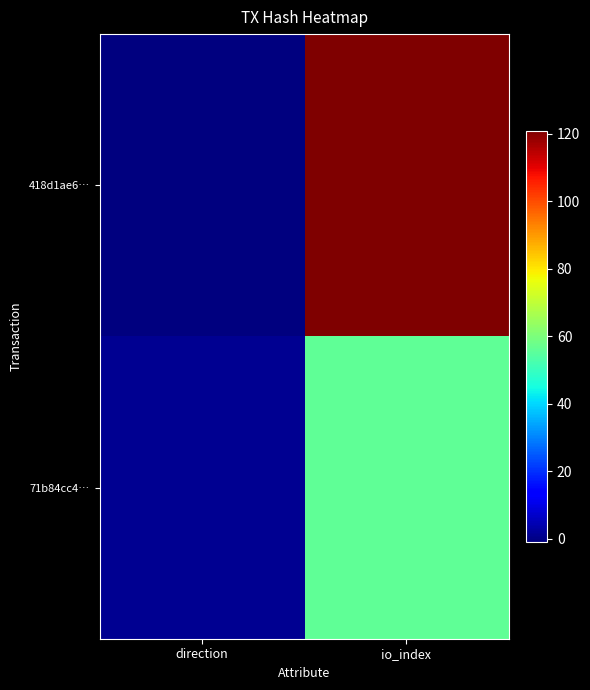

Which has a higher value, io_index or direction?

io_index